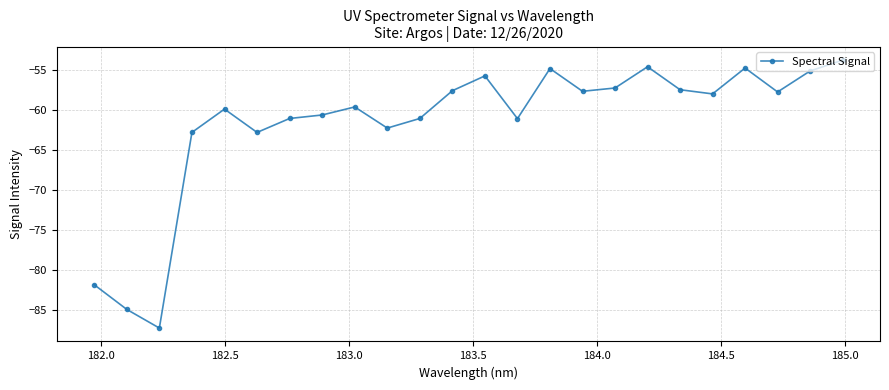

What is the value of the 6th point from the left?

-62.8